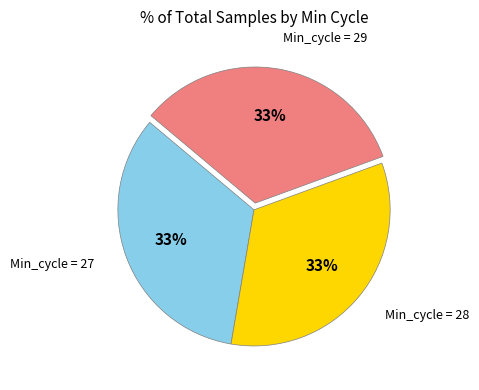

To the nearest percent, what is the average slice percentage?

33%